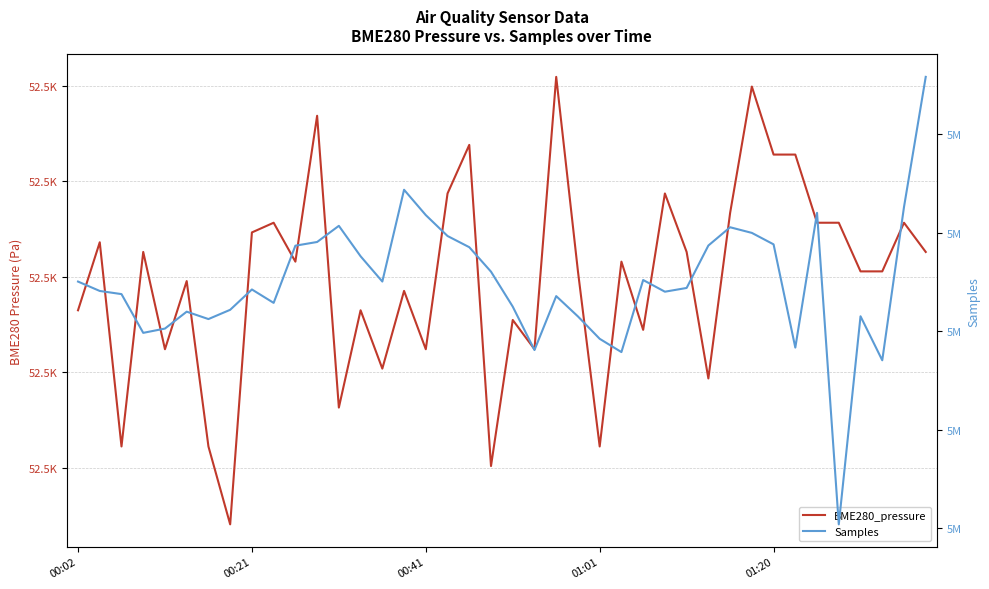

Which has a higher value, 00:02 or 31?

31